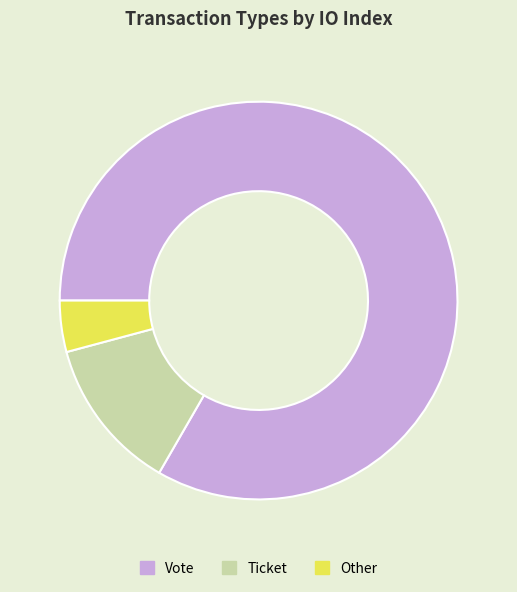

Is it true that Ticket is 6% of the pie?

False